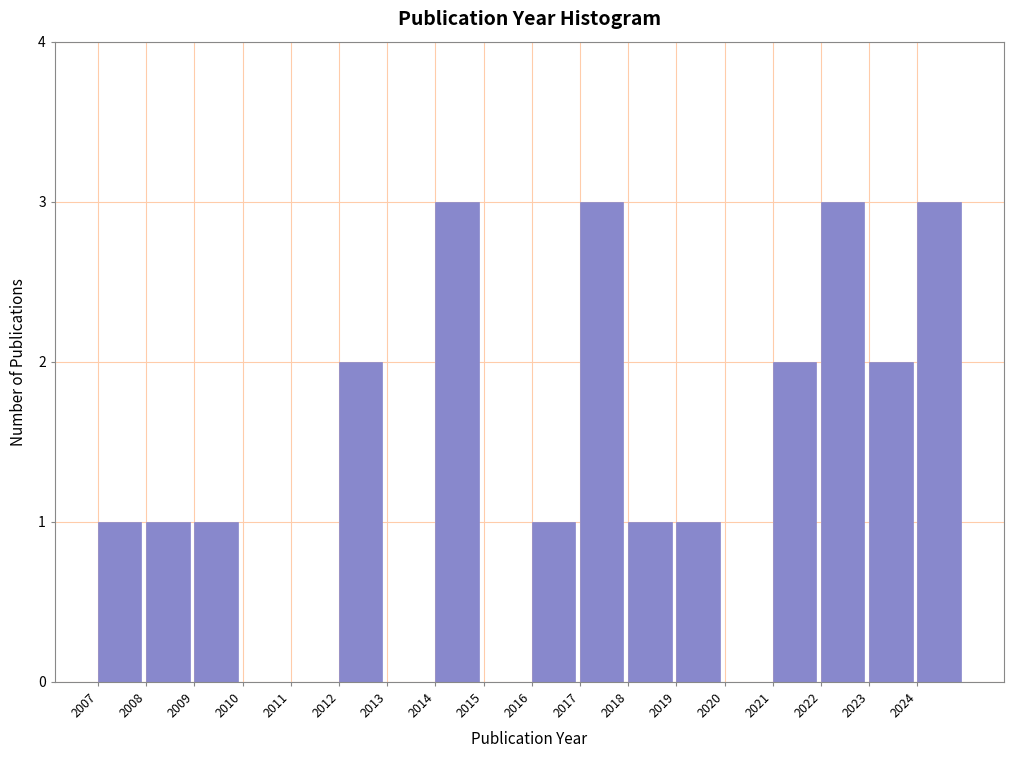

Reading left to right, transcribe this chart: for each bar, give the range it covers on the x-axis and its height. The values are not printed on the chart, so give them approximately, as read against the axis.

2007 to 2008: 1
2008 to 2009: 1
2009 to 2010: 1
2010 to 2011: 0
2011 to 2012: 0
2012 to 2013: 2
2013 to 2014: 0
2014 to 2015: 3
2015 to 2016: 0
2016 to 2017: 1
2017 to 2018: 3
2018 to 2019: 1
2019 to 2020: 1
2020 to 2021: 0
2021 to 2022: 2
2022 to 2023: 3
2023 to 2024: 2
2024 to 2025: 3